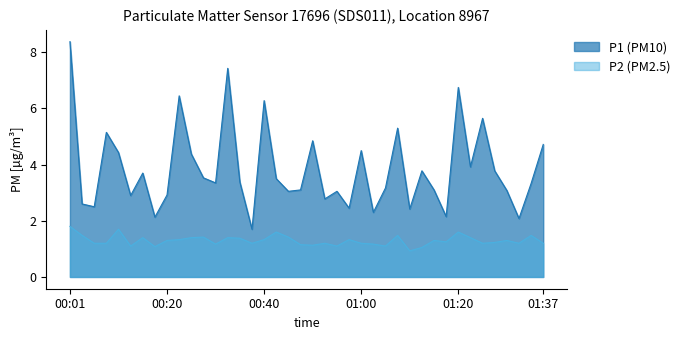

What is the label of the 15th point from the left?

2023-02-20T00:35:36